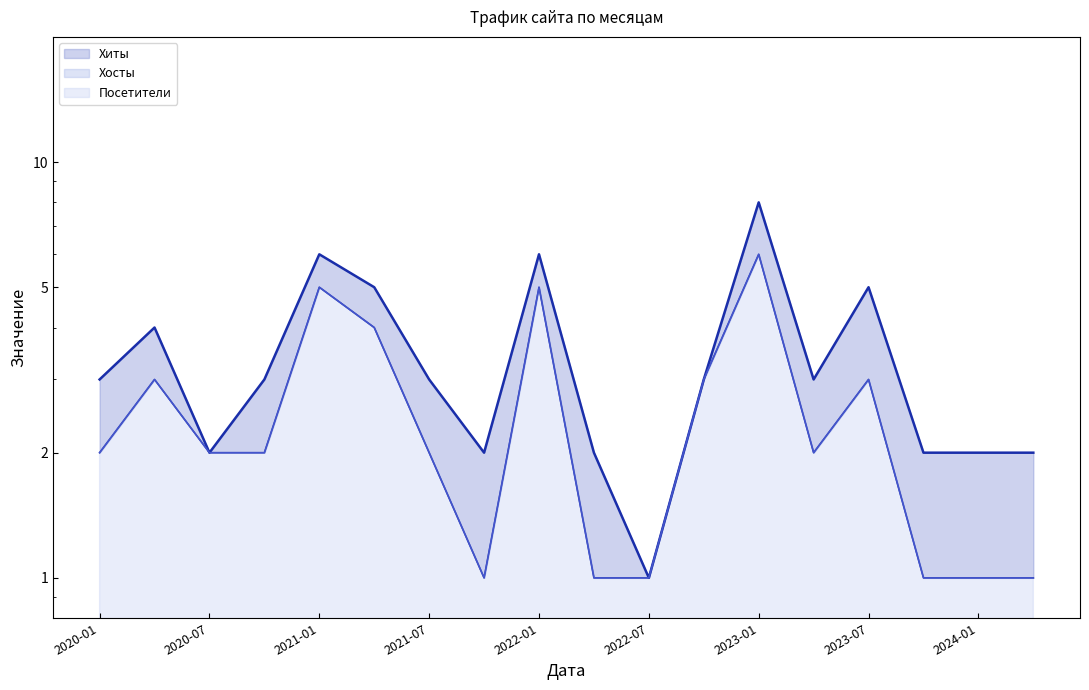

What position from the right is 2020-01?

18